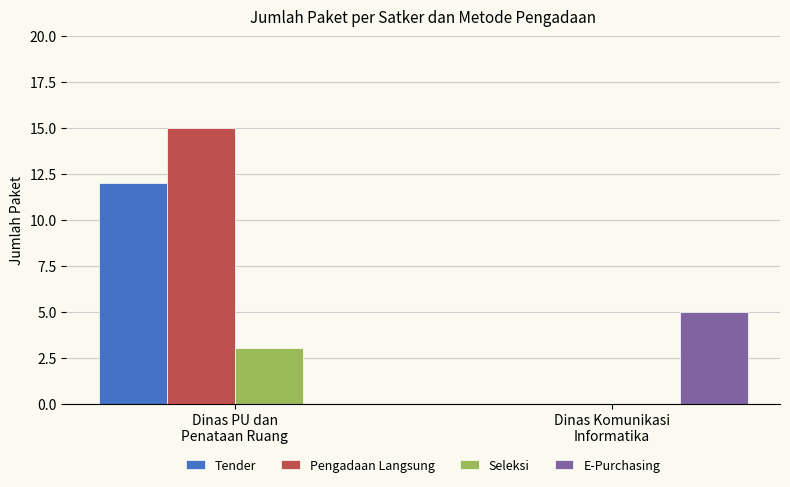

Which series has the largest total across all categories?

Pengadaan Langsung